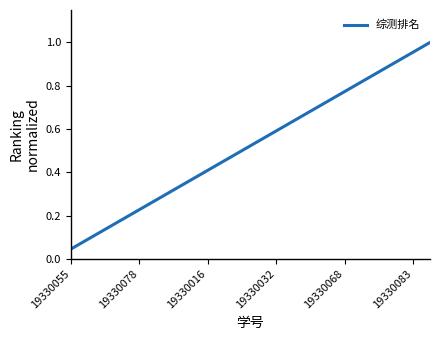

Is this an area chart (filled region under the line)?

No